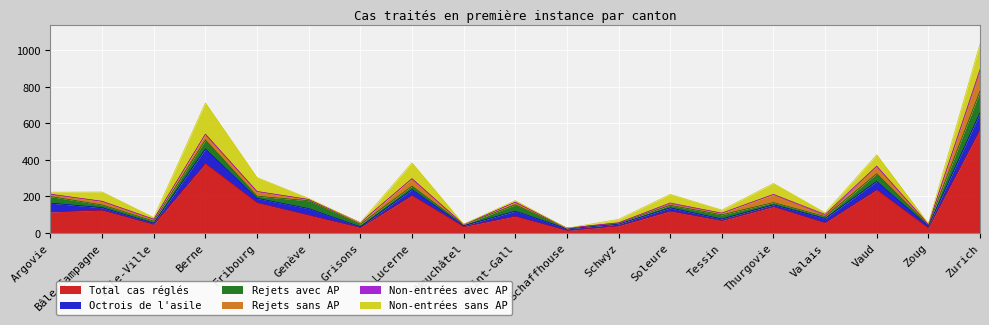

What is the spread (max minus min) of values at Argovie?

113